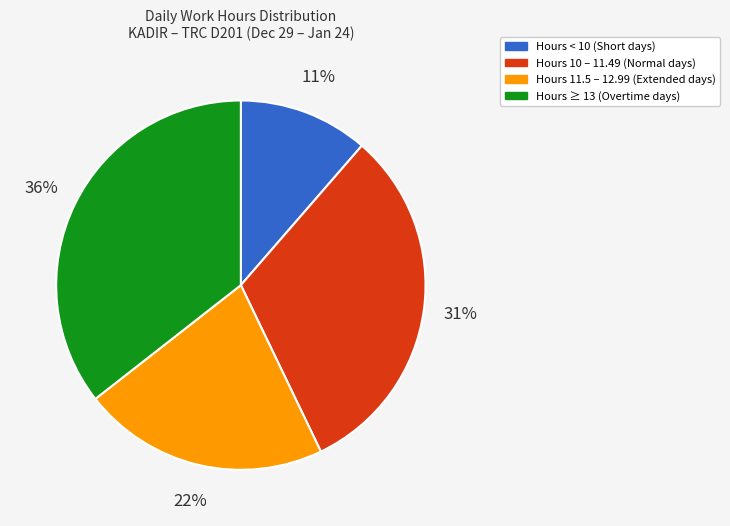

To the nearest percent, what is the average slice percentage?

25%